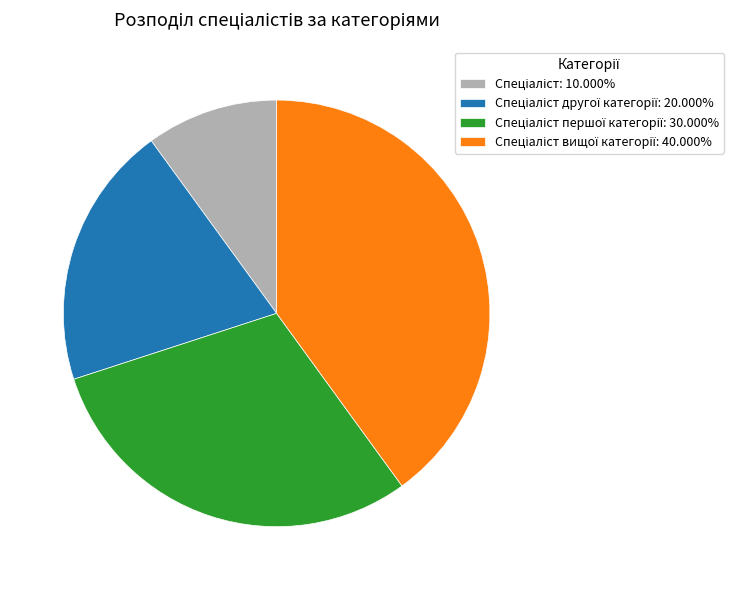

Does any single category account for the majority?

No